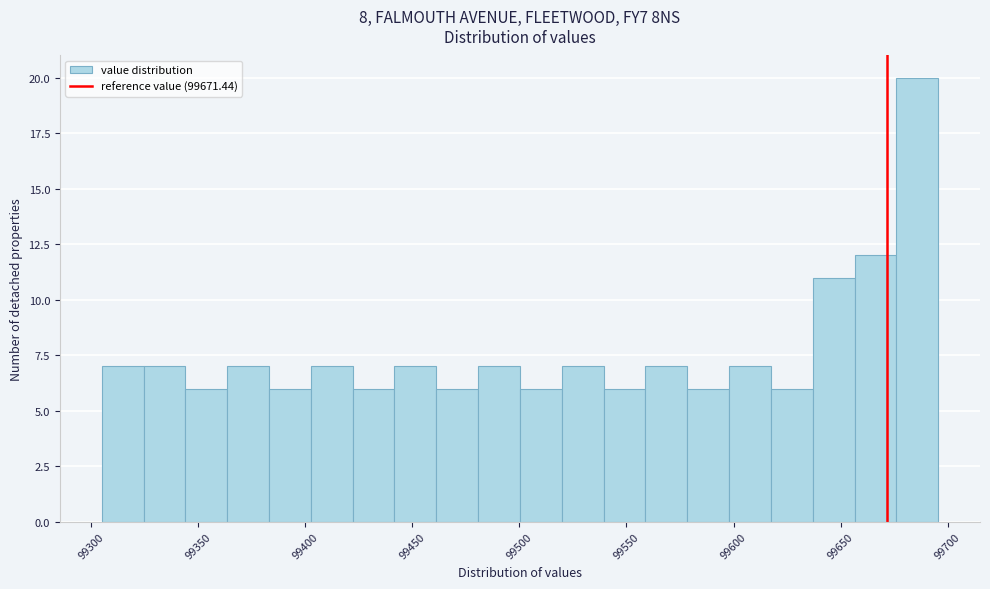

Read against the x-axis, roughly where is the centre of the tallest bar?

99685